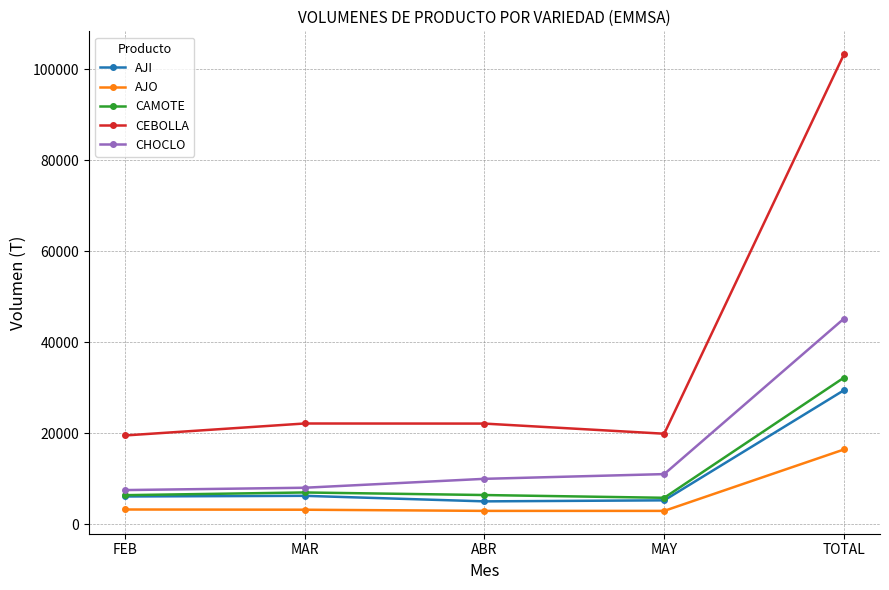

What is the difference between the maximum and minimum values in the AJO series?

13501